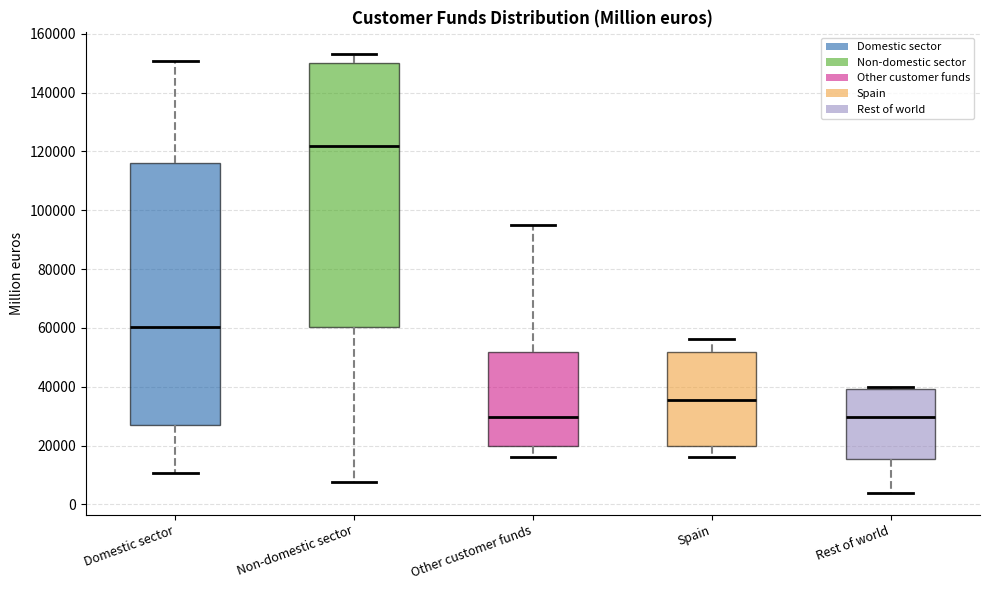

Reading left to right, transcribe this box plot: for each box, give where its median line is, the range the box spans, and where its two whiskers end, as read against the y-axis. The values are not printed on the chart, so give them approximately, as read against the axis.

Domestic sector: median 60000, box 28000 to 116000, whiskers 10000 to 150000
Non-domestic sector: median 122000, box 60000 to 150000, whiskers 8000 to 154000
Other customer funds: median 30000, box 20000 to 52000, whiskers 16000 to 96000
Spain: median 36000, box 20000 to 52000, whiskers 16000 to 56000
Rest of world: median 30000, box 16000 to 40000, whiskers 4000 to 40000